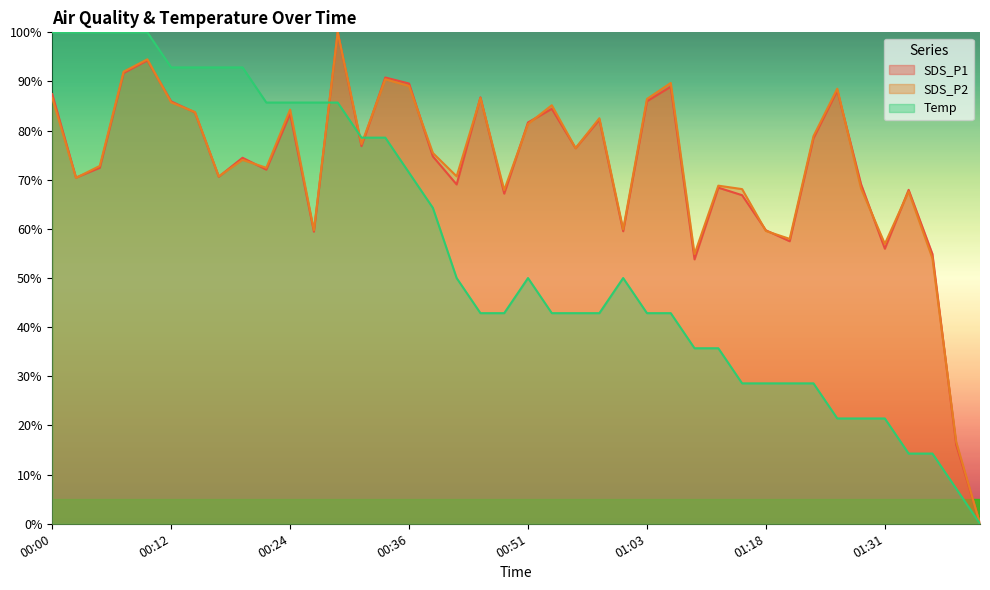

At which category does SDS_P2 reach its first local peak?

00:09